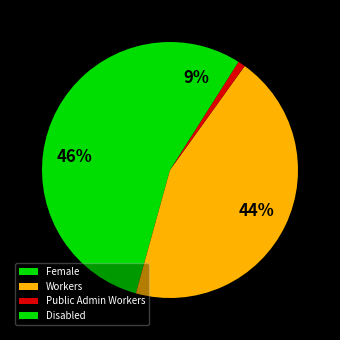

Which category has the biggest portion of the pie?

Female